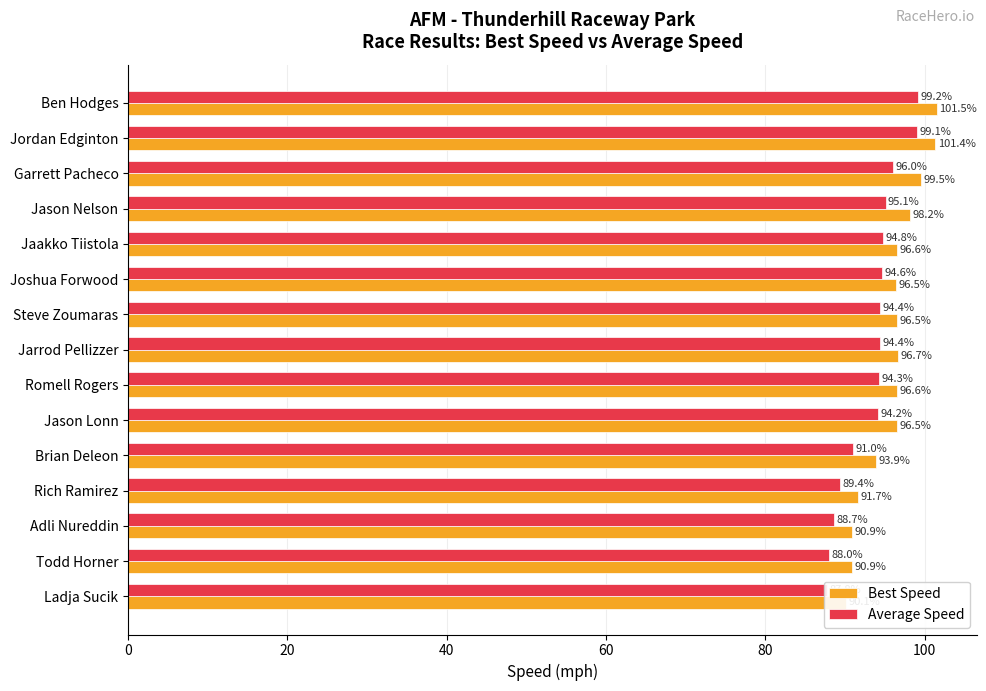

What are all the series names shown in the legend?

Best Speed, Average Speed